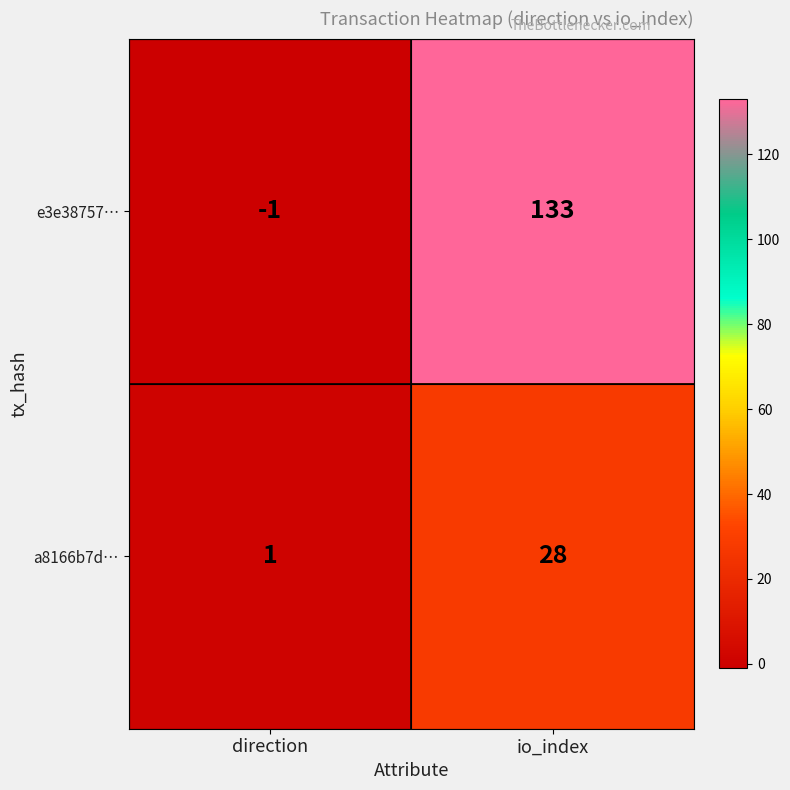

What is the average value of the e3e38757… series?

66